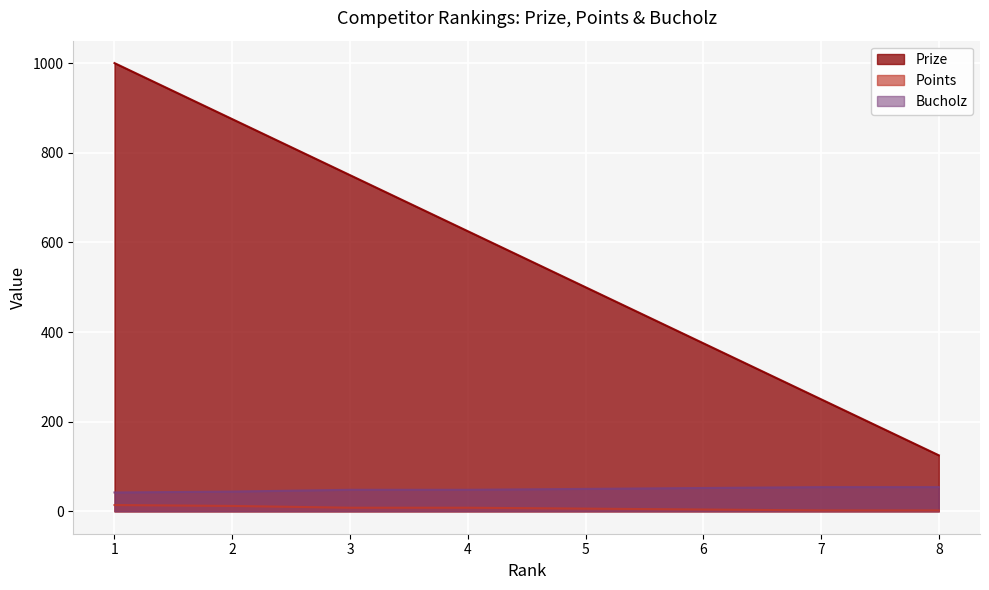

Which label corresponds to the smallest value in the chart?

7